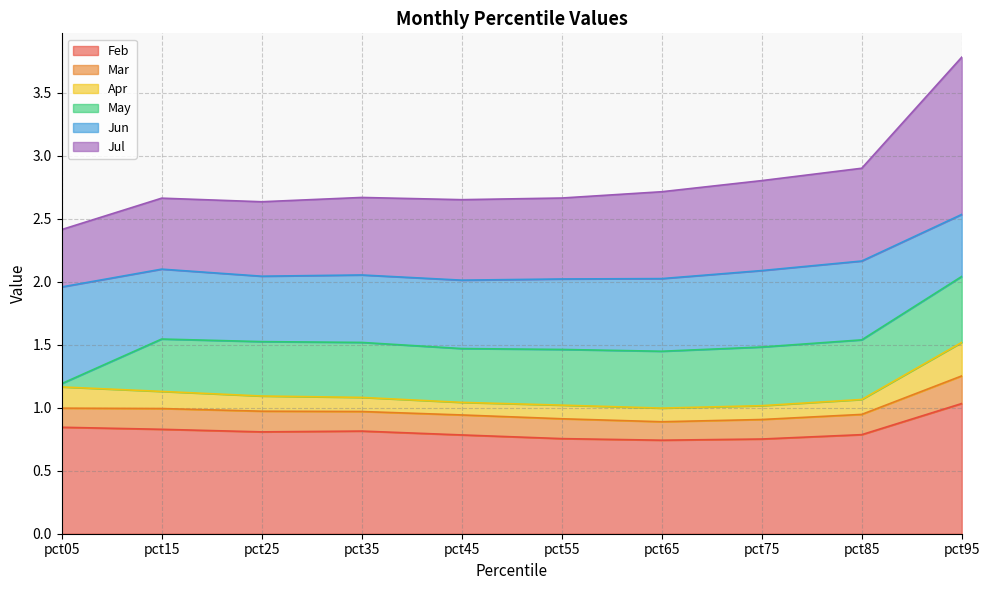

The value of Feb at pct35 is 0.8. True or false?

True